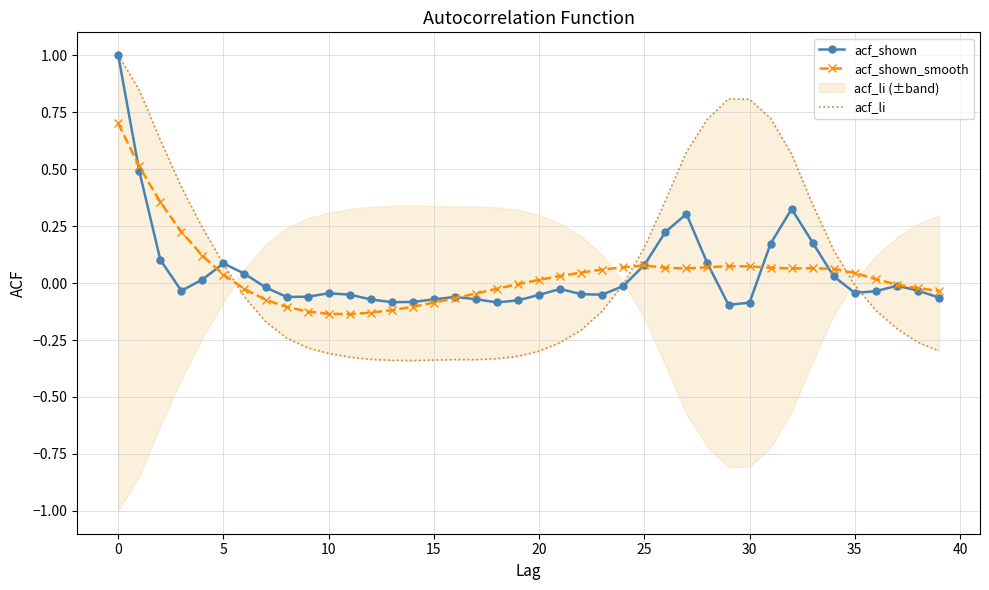

What is the maximum value for acf_shown?

1.0